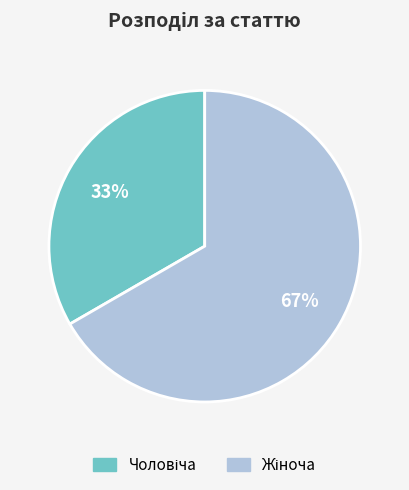

Is there any slice that represents more than half of the pie?

Yes